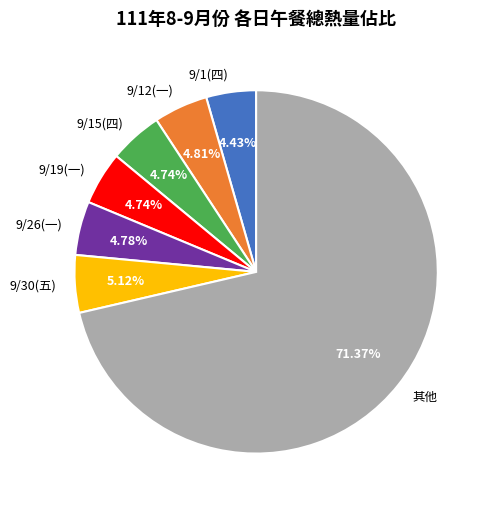

Is the sum of 9/15(四) and 9/30(五) greater than half?

No